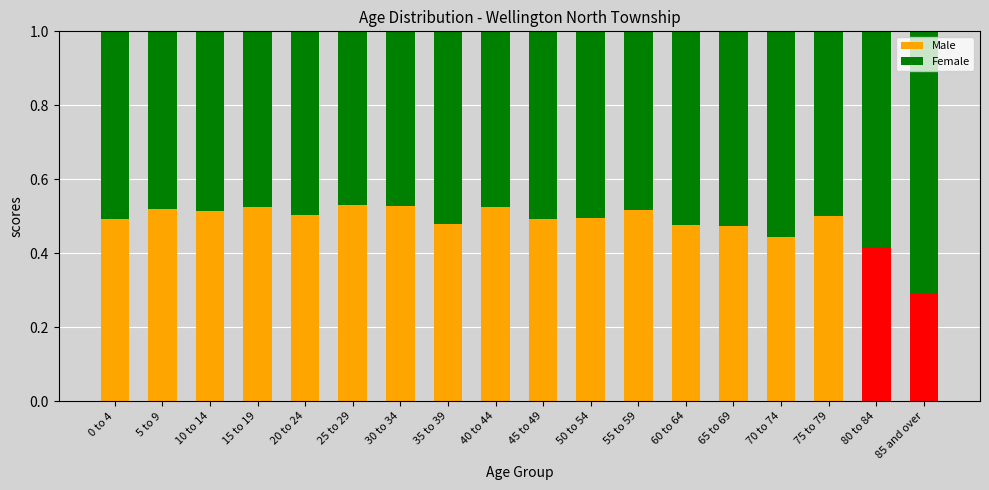

Does the chart contain any negative values?

No